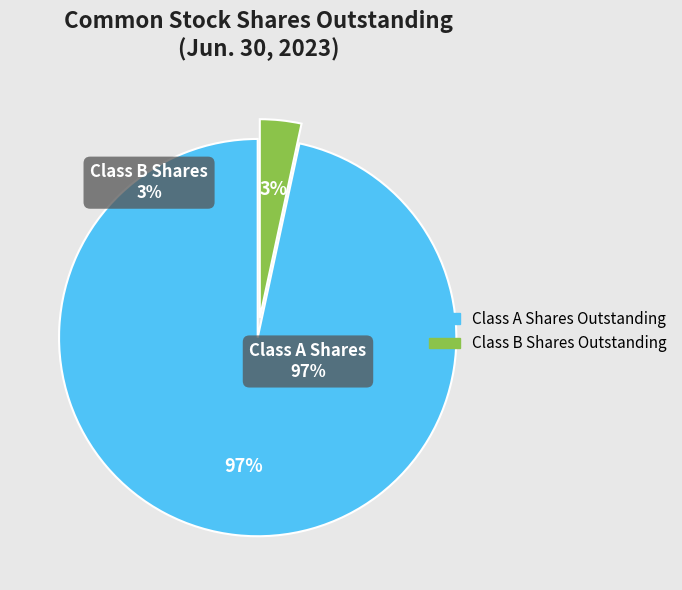

Which category has the biggest portion of the pie?

Class A Shares Outstanding